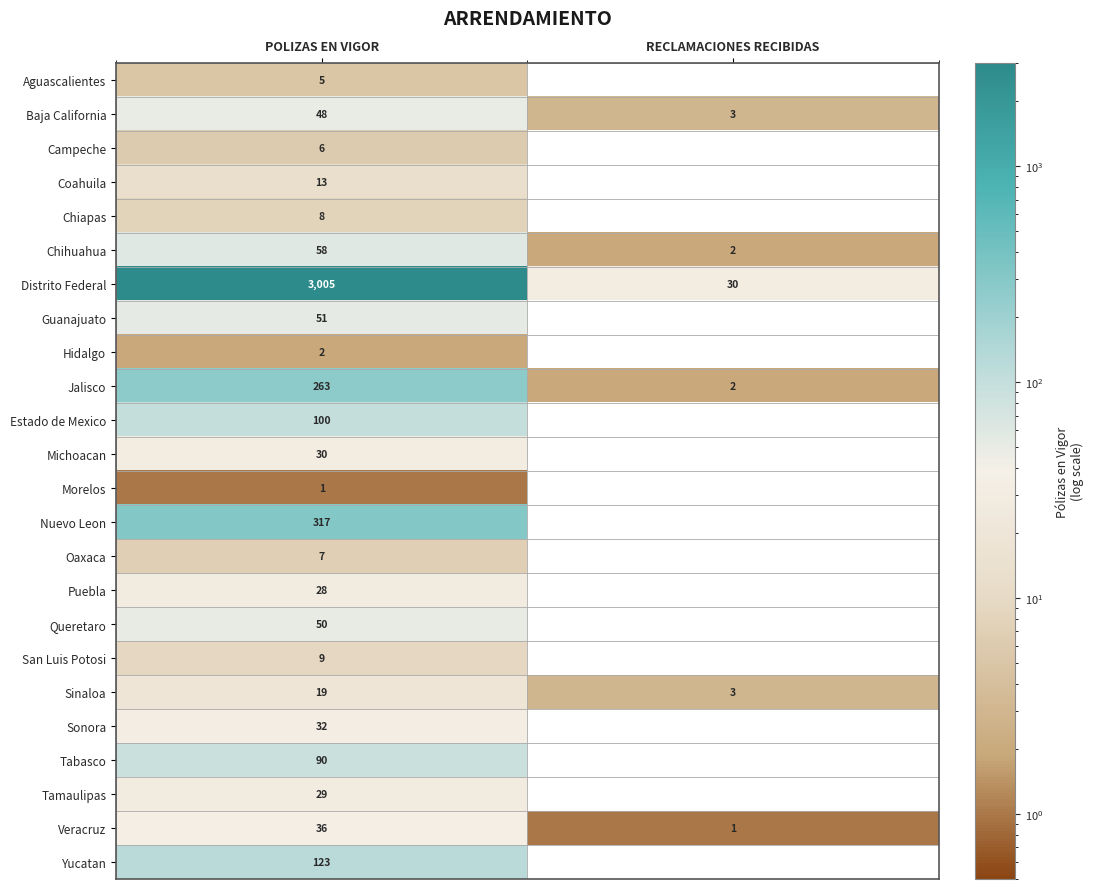

True or false: Nuevo Leon has a value of 464 at POLIZAS EN VIGOR.

False